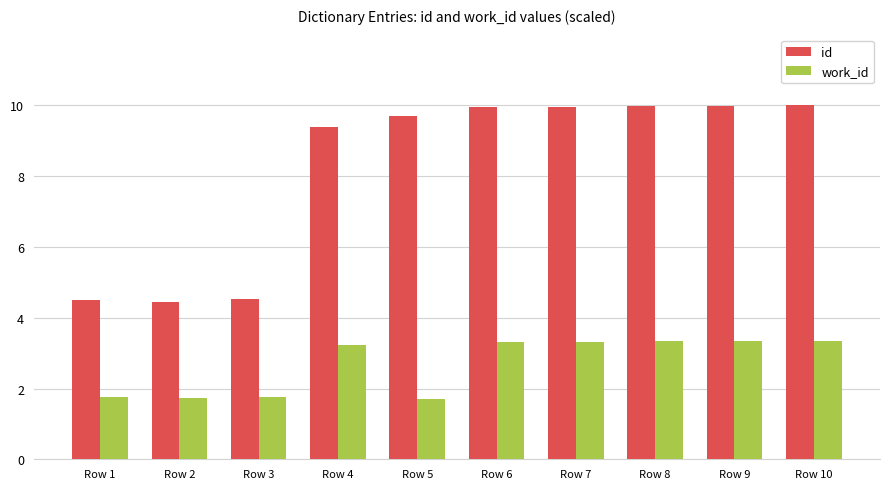

What is the difference between the maximum and second lowest values in the work_id series?

1.6